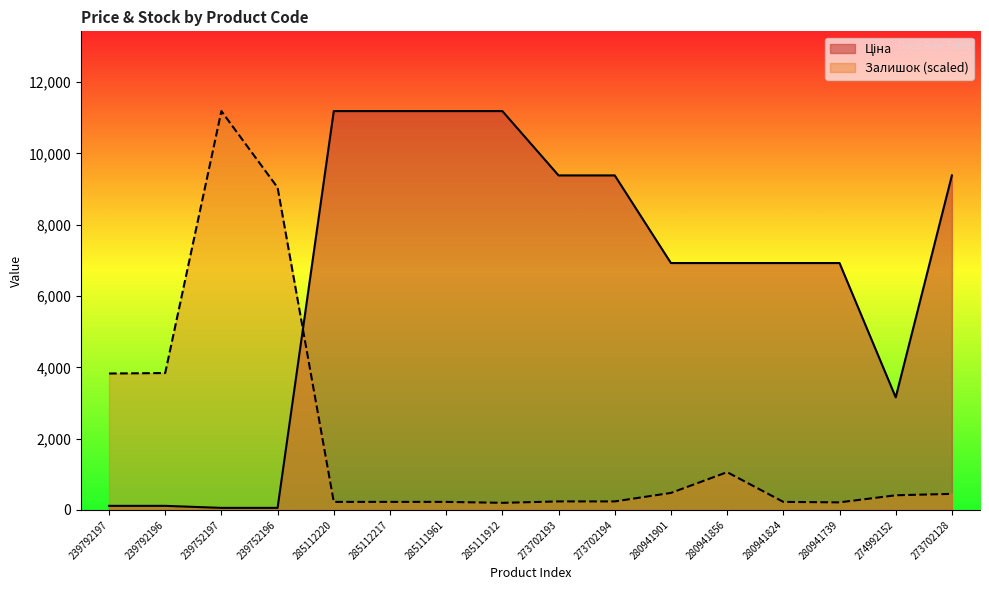

Is it true that Ціна equals 9384.0 at 273702193?

True